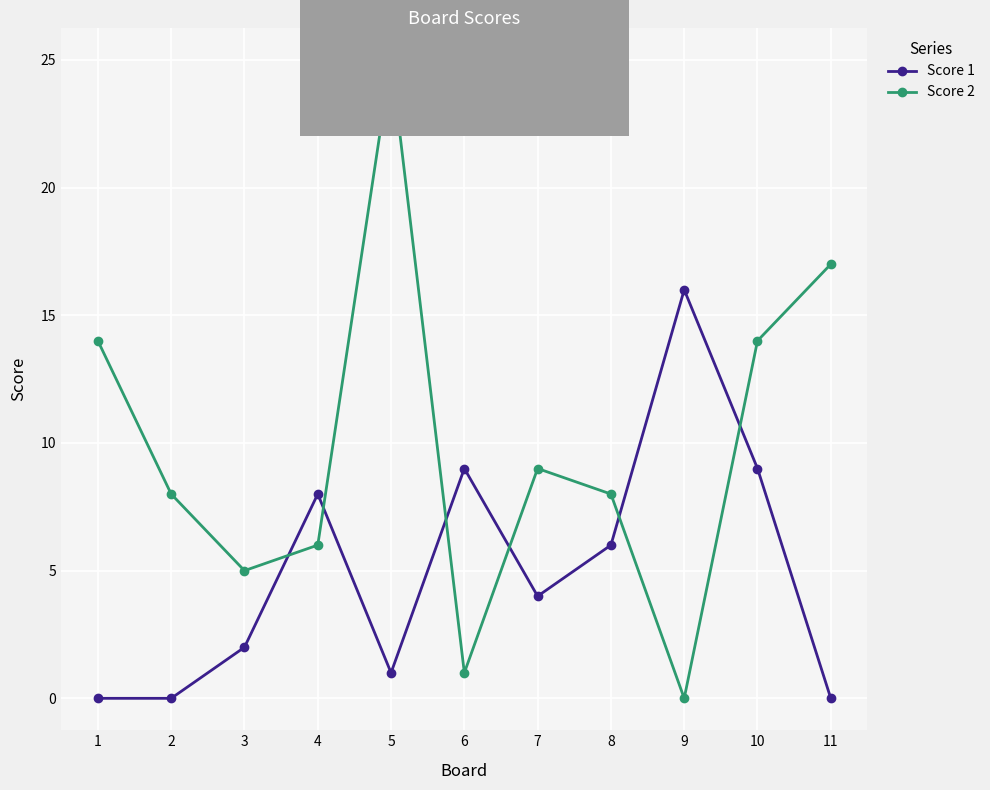

Where is the first local minimum for Score 2?

3